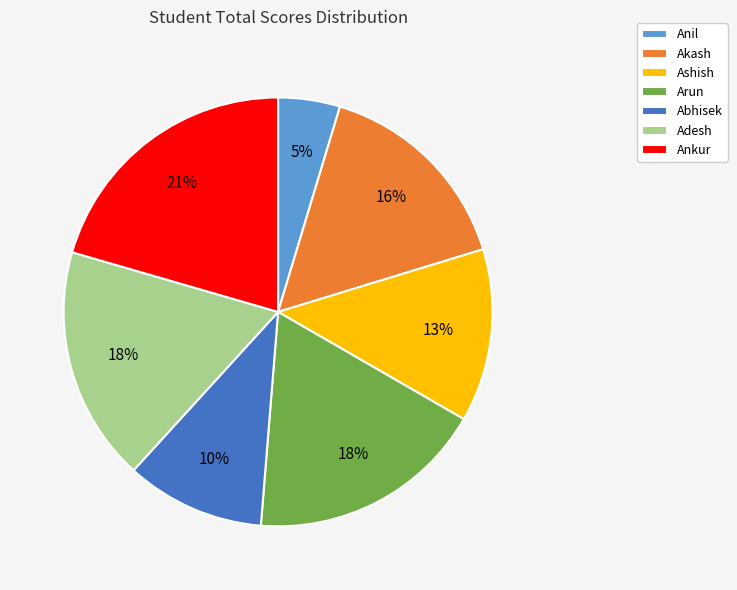

To the nearest percent, what percentage of the pie is Akash?

16%